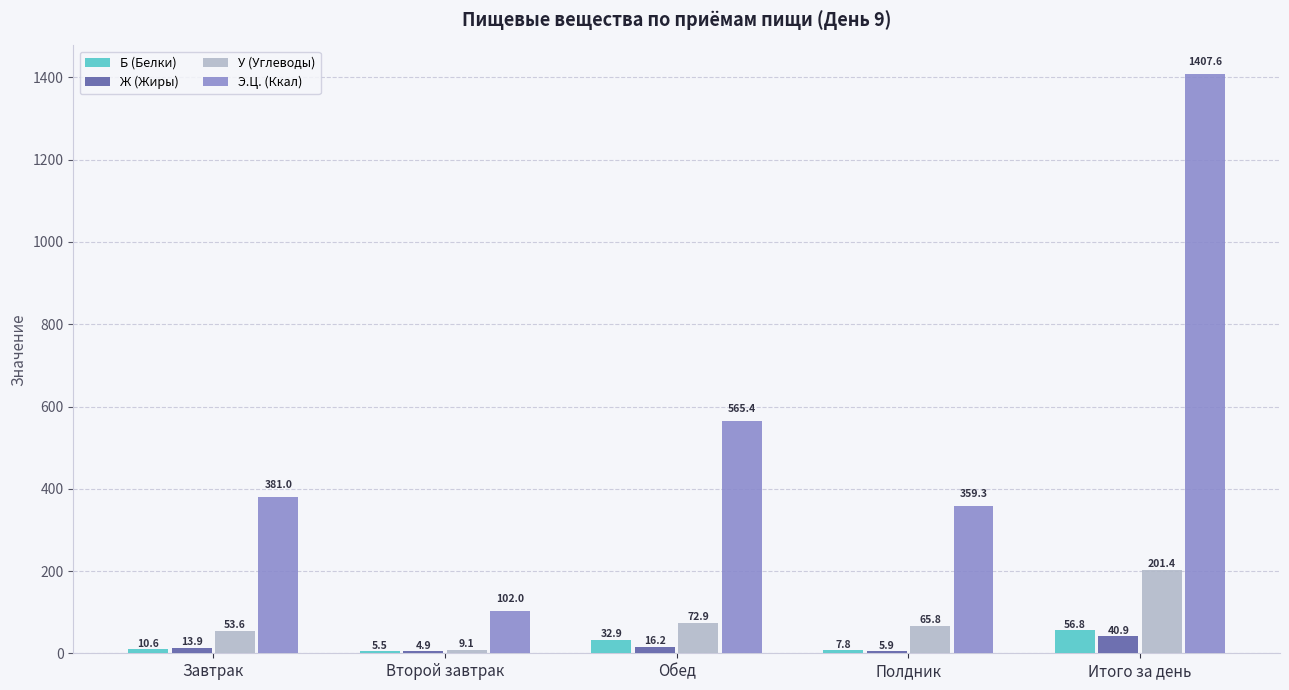

The value of У (Углеводы) at Итого за день is 201.4. True or false?

True